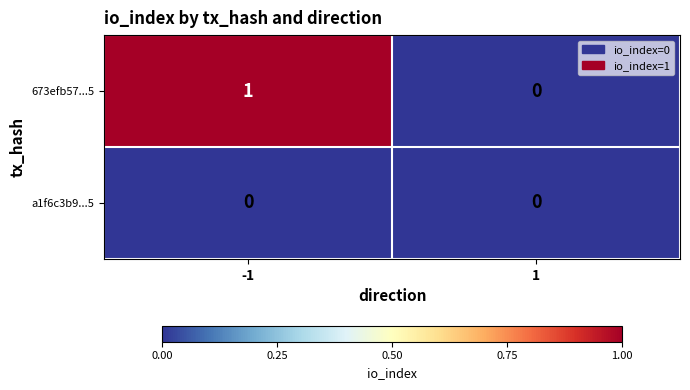

The value of a1f6c3b9...5 at -1 is 0. True or false?

True